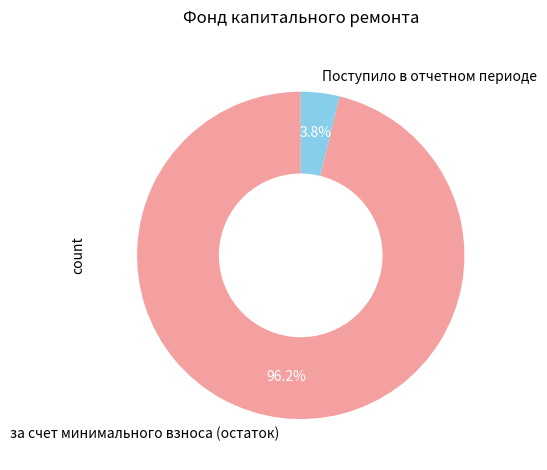

Does за счет минимального взноса (остаток) represent more than half of the total?

Yes